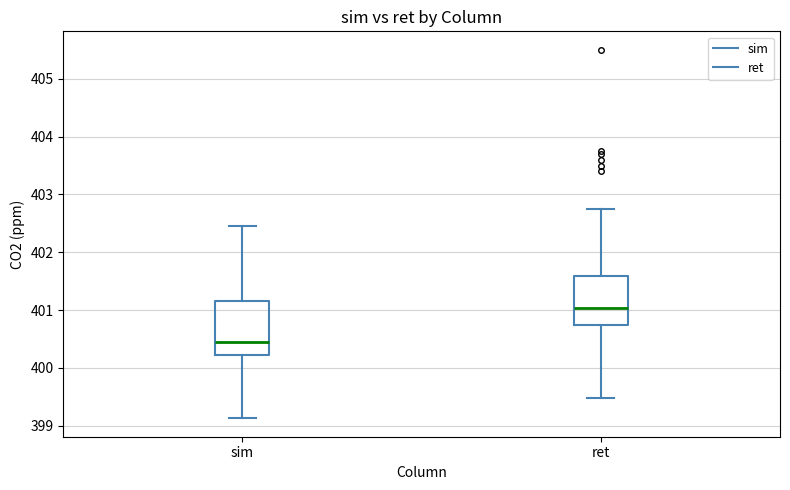

Which box has the highest median line?

ret